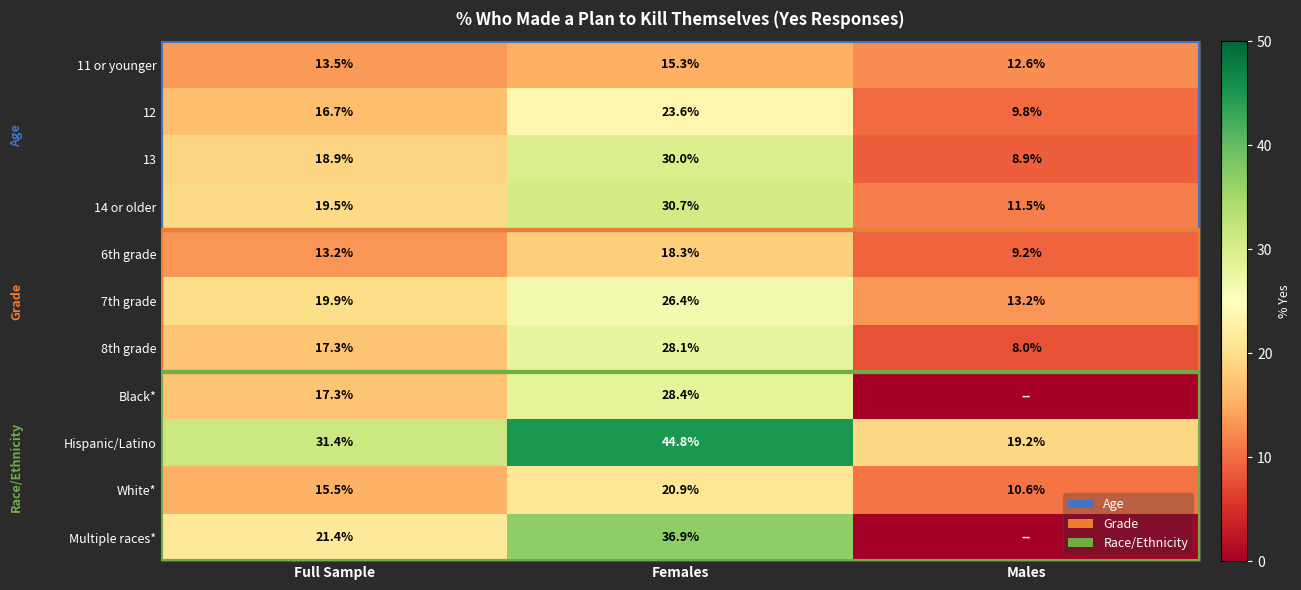

At which category is the sum across all series the highest?

Females